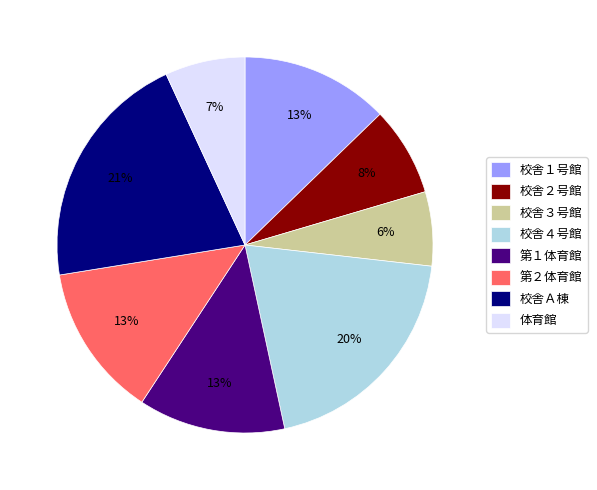

Is there any slice that represents more than half of the pie?

No